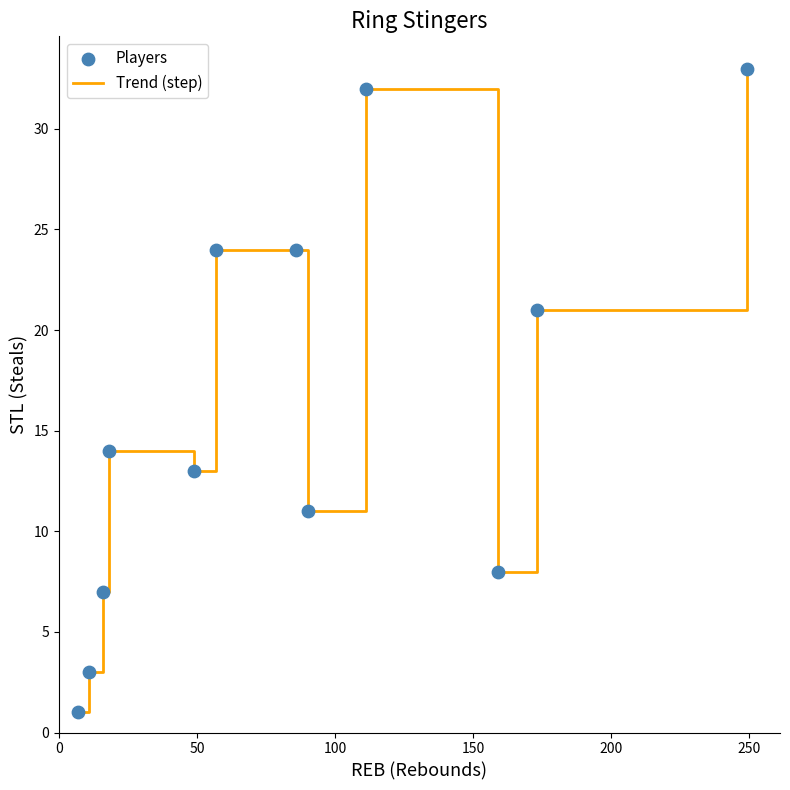

What is the maximum value shown in the chart?

33